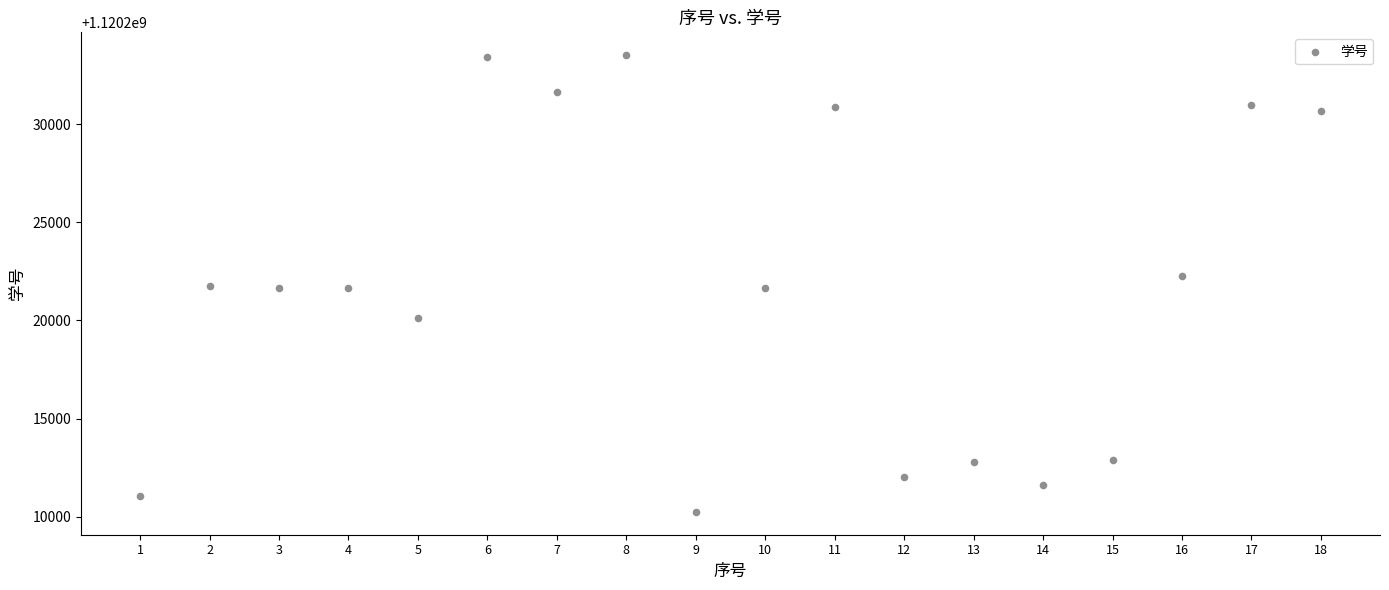

What is the range of X values (max minus min)?

17